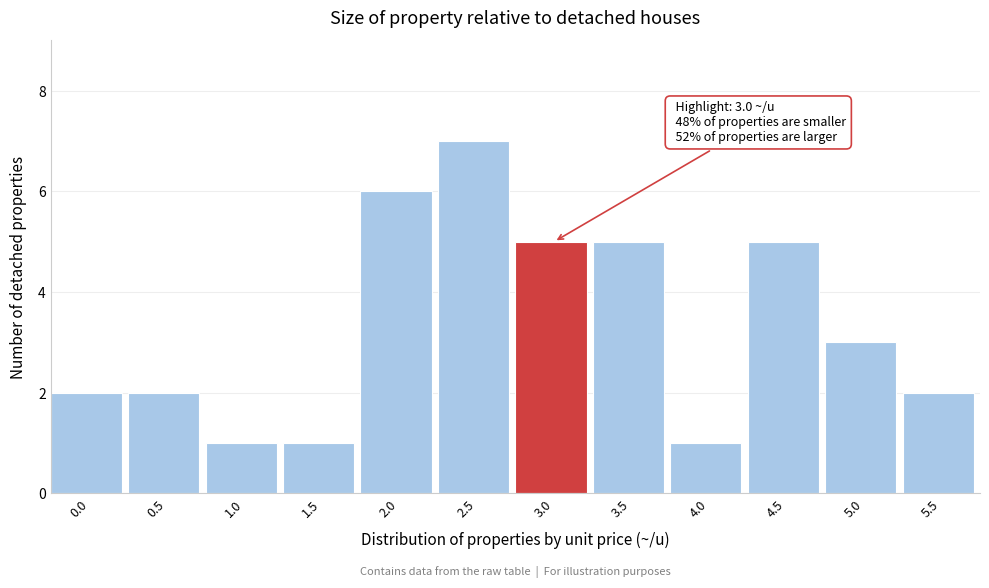

Reading left to right, list all the values displayed in this chart.

2	2	1	1	6	7	5	5	1	5	3	2